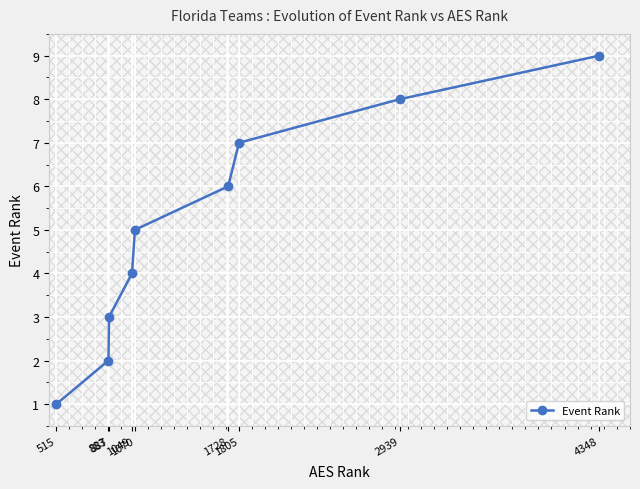

True or false: there are more than 1 points higher than both neighbors.

False